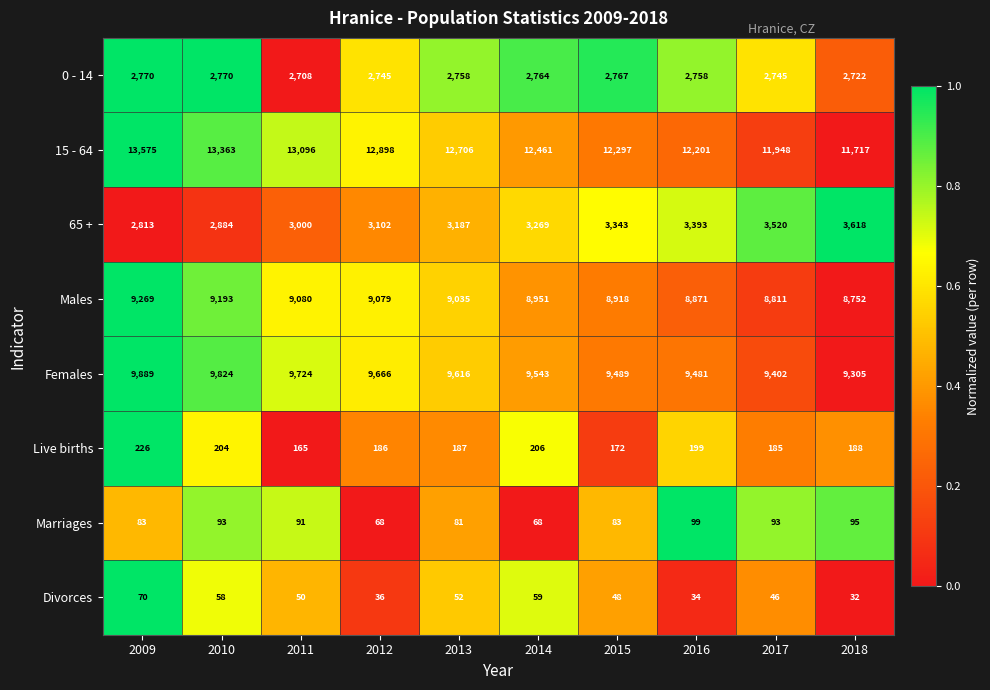

Read the 65 + value at 2017, to the nearest 100.

3500